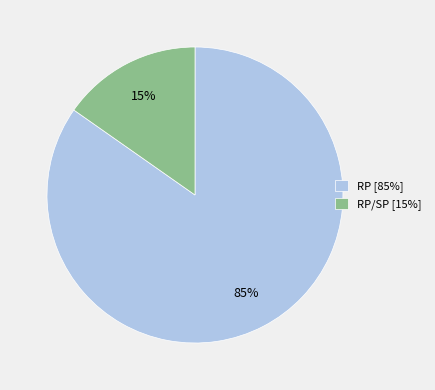

How many segments does this pie chart have?

2